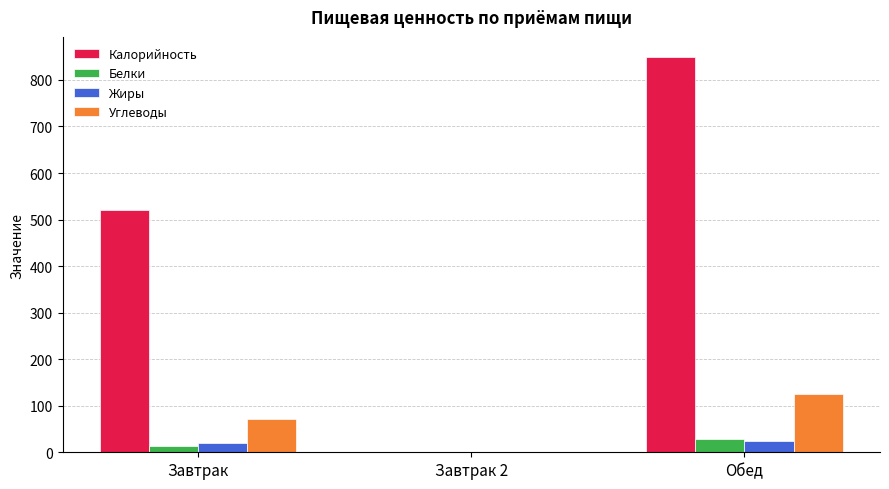

At which label does Жиры first exceed 18?

Завтрак